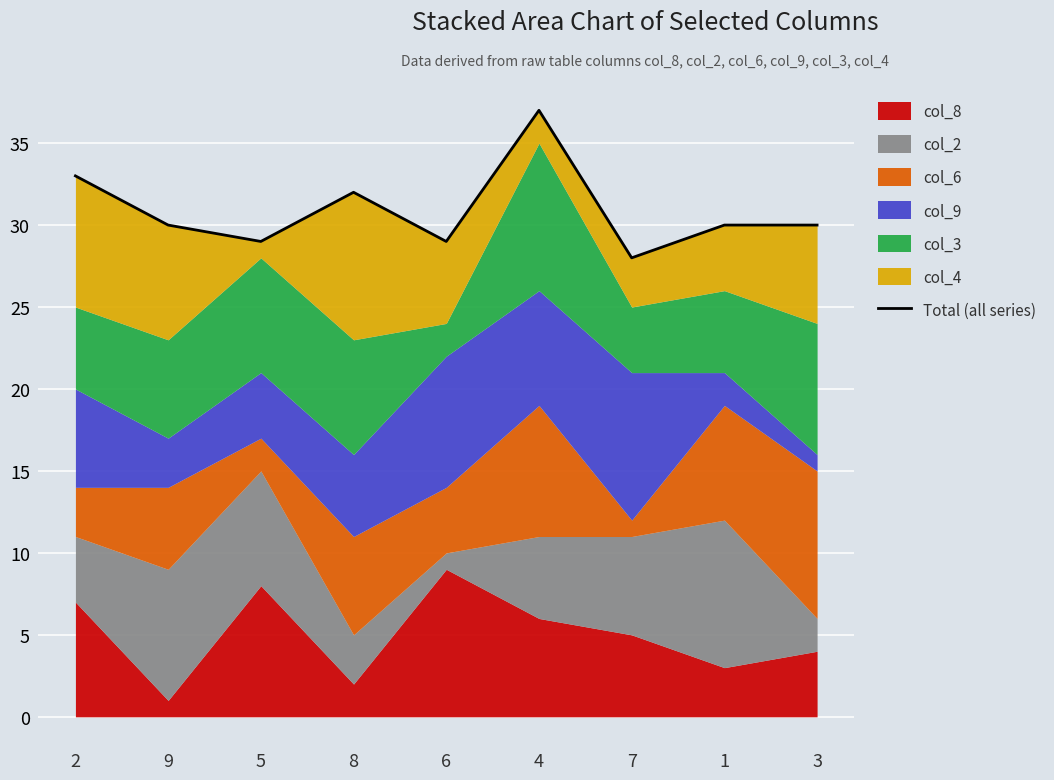

What is the maximum value shown in the chart?

37